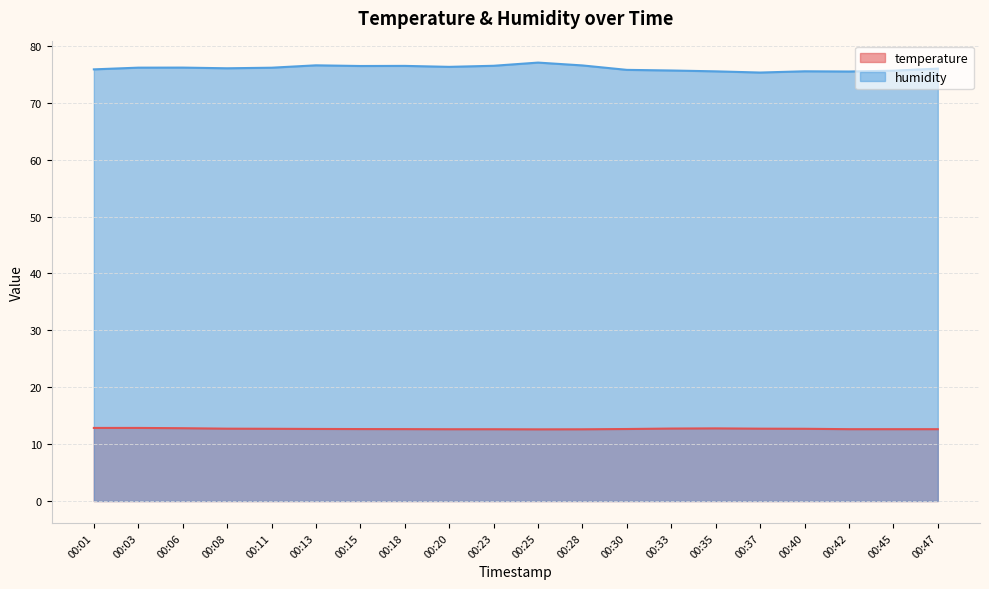

Which category has the highest value across all series?

00:25